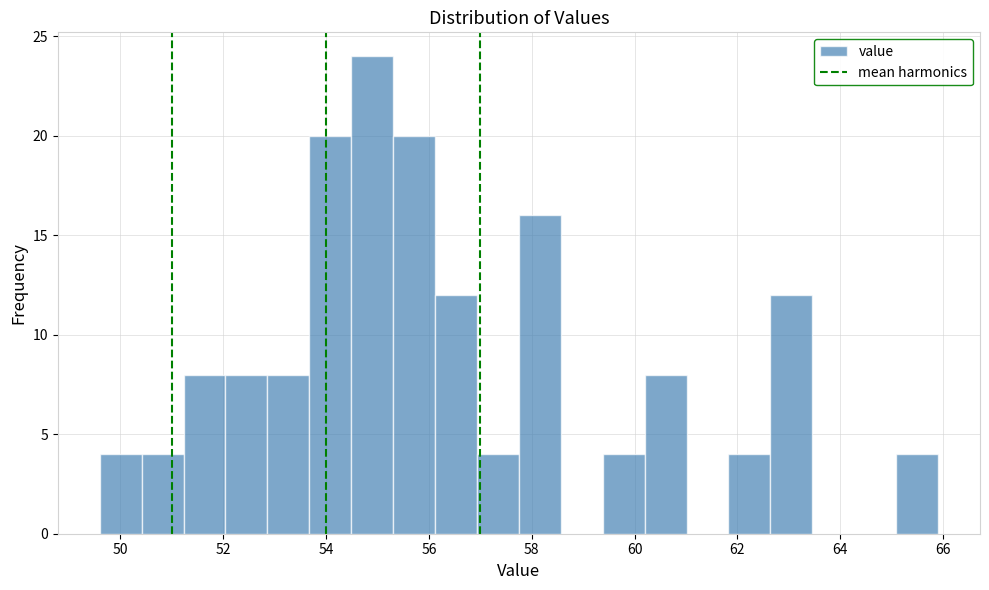

Reading left to right, transcribe this chart: for each bar, give the range it covers on the x-axis and its height. Neither the bar edges nor the heights are printed on the chart, so give them approximately, as read against the axes.

49.6 to 50.4: 4
50.4 to 51.2: 4
51.2 to 52.0: 8
52.0 to 52.8: 8
52.8 to 53.6: 8
53.6 to 54.4: 20
54.4 to 55.4: 24
55.4 to 56.2: 20
56.2 to 57.0: 12
57.0 to 57.8: 4
57.8 to 58.6: 16
58.6 to 59.4: 0
59.4 to 60.2: 4
60.2 to 61.0: 8
61.0 to 61.8: 0
61.8 to 62.6: 4
62.6 to 63.4: 12
63.4 to 64.2: 0
64.2 to 65.0: 0
65.0 to 66.0: 4